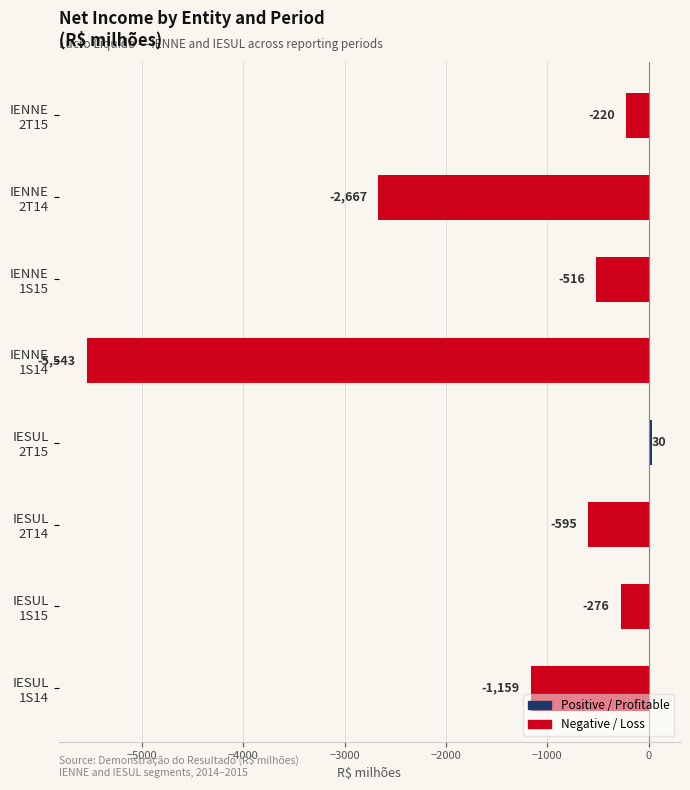

What is the minimum value shown in the chart?

-5543